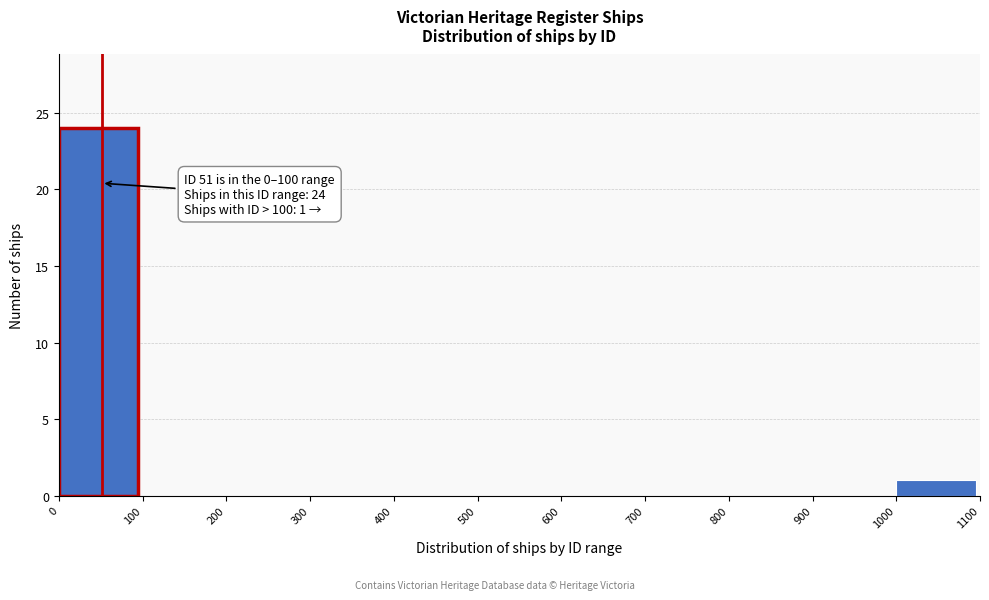

Over which range of the x-axis is the bar tallest?

0 to 100